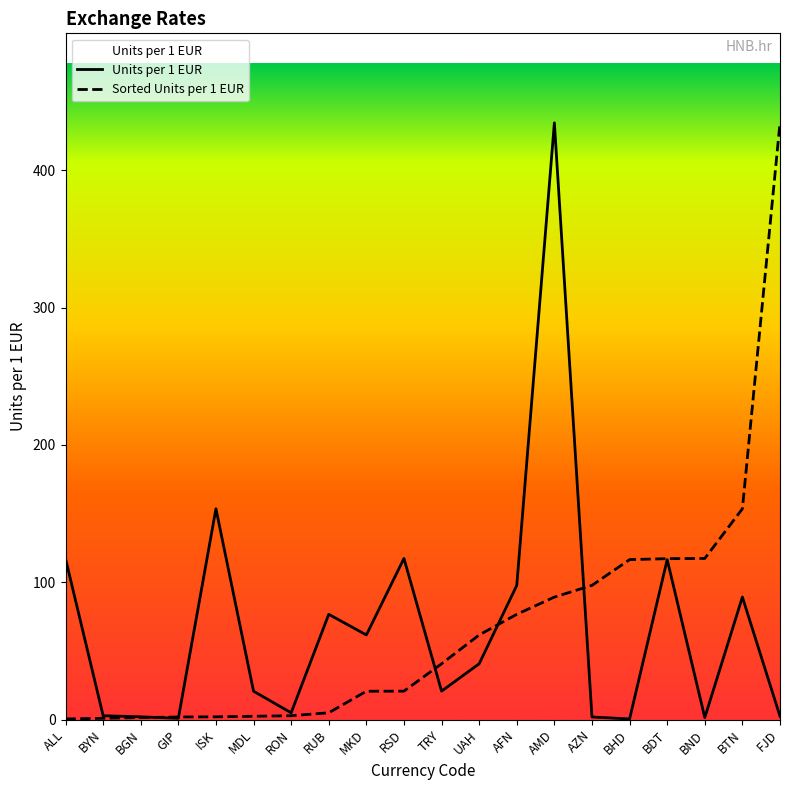

What is the average value of the Sorted Units per 1 EUR series?

68.1